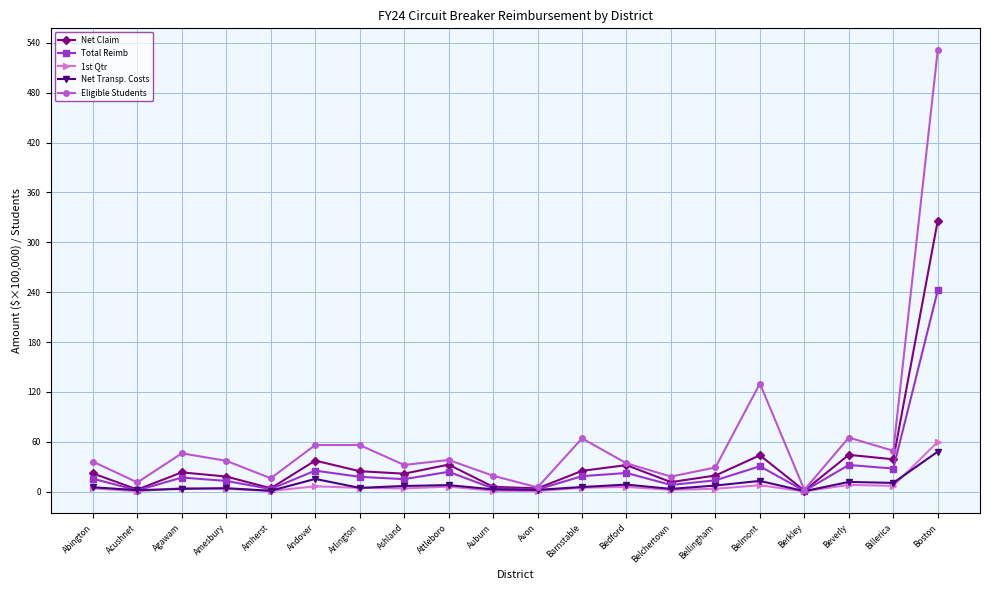

What is the maximum value shown in the chart?

531.0